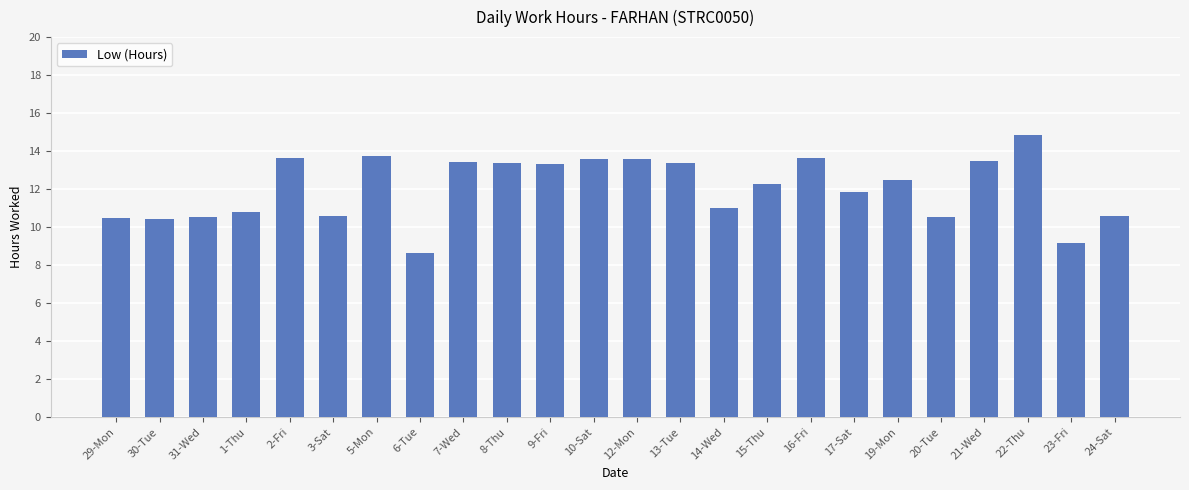

What is the smallest value displayed?

8.6